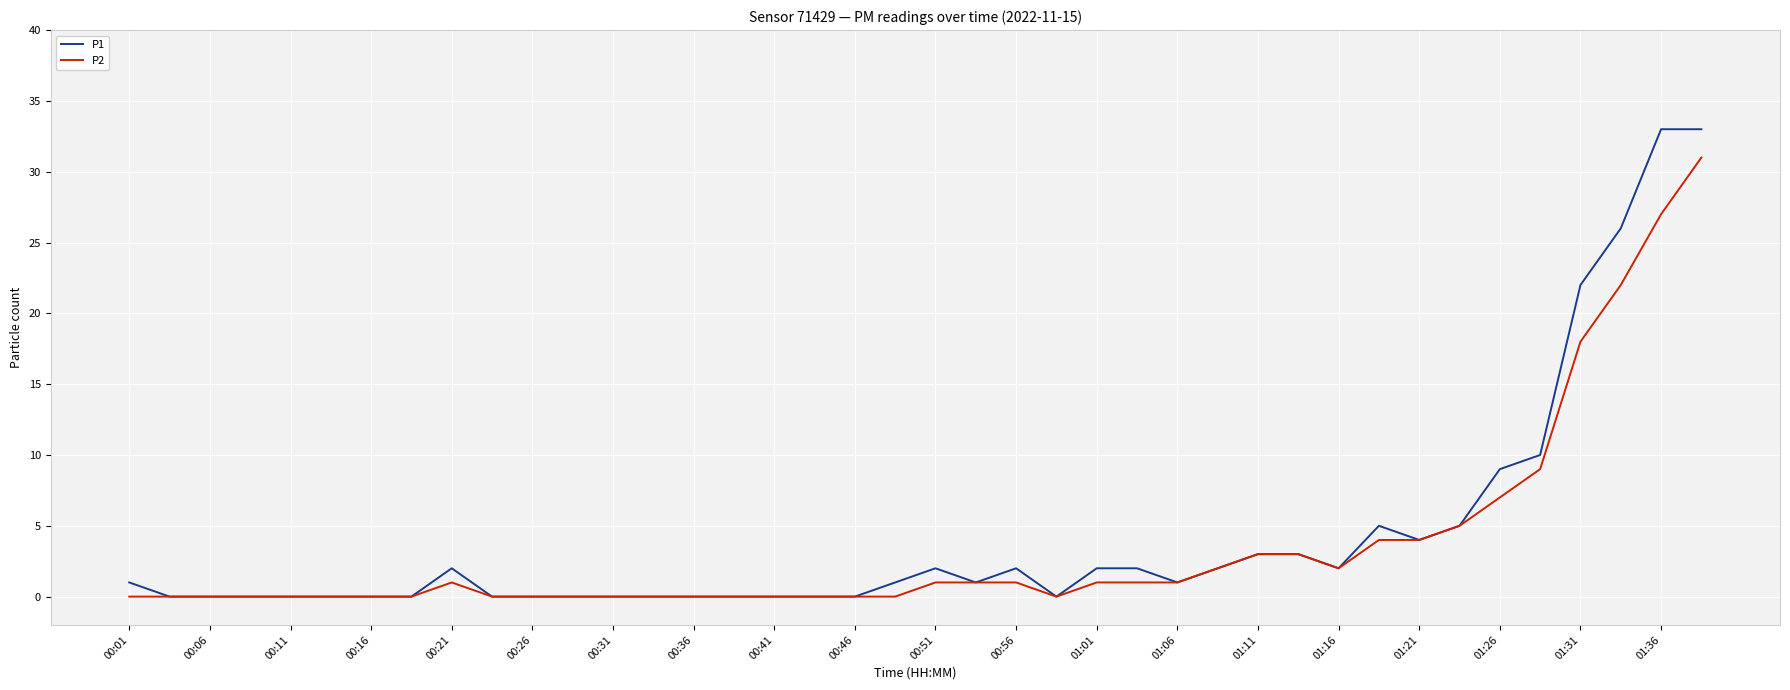

Reading left to right, transcribe all the data shown in this chart.

P1: 1	0	0	0	0	0	0	0	2	0	0	0	0	0	0	0	0	0	0	1	2	1	2	0	2	2	1	2	3	3	2	5	4	5	9	10	22	26	33	33
P2: 0	0	0	0	0	0	0	0	1	0	0	0	0	0	0	0	0	0	0	0	1	1	1	0	1	1	1	2	3	3	2	4	4	5	7	9	18	22	27	31